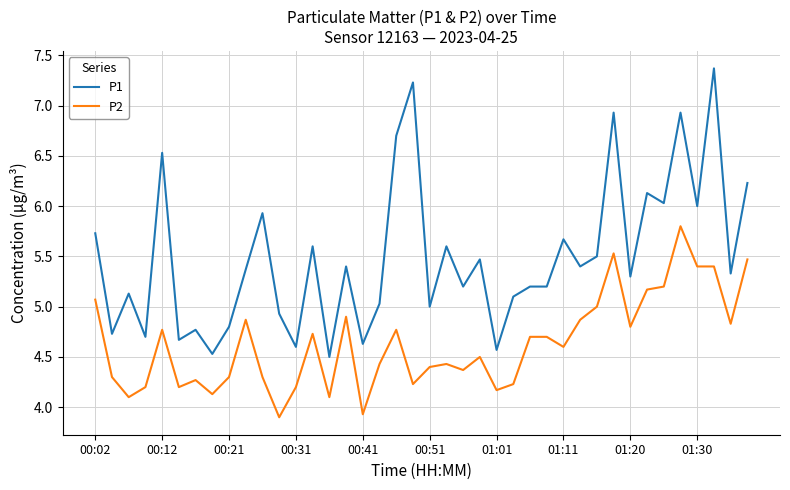

What is the highest value of the P1 series?

7.4